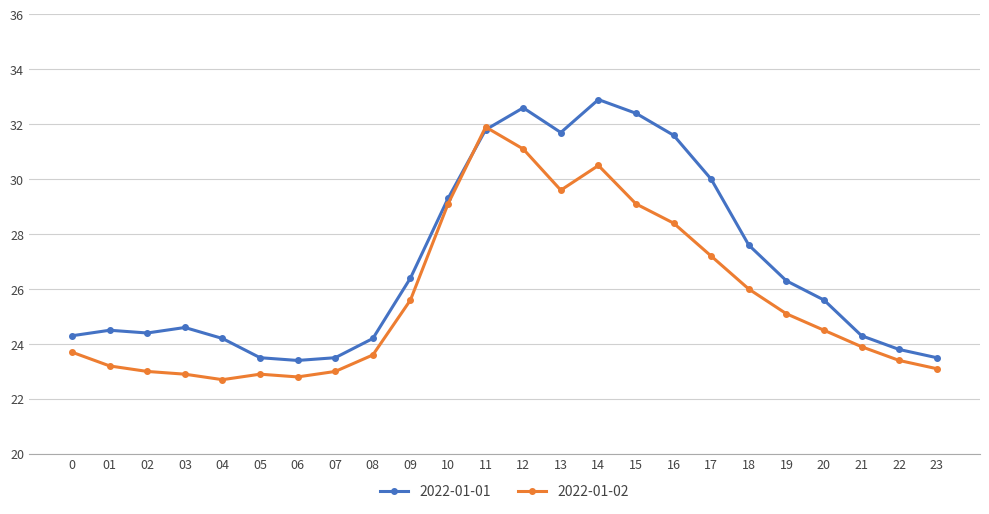

Rank the series at 16 from highest to lowest value.

2022-01-01, 2022-01-02